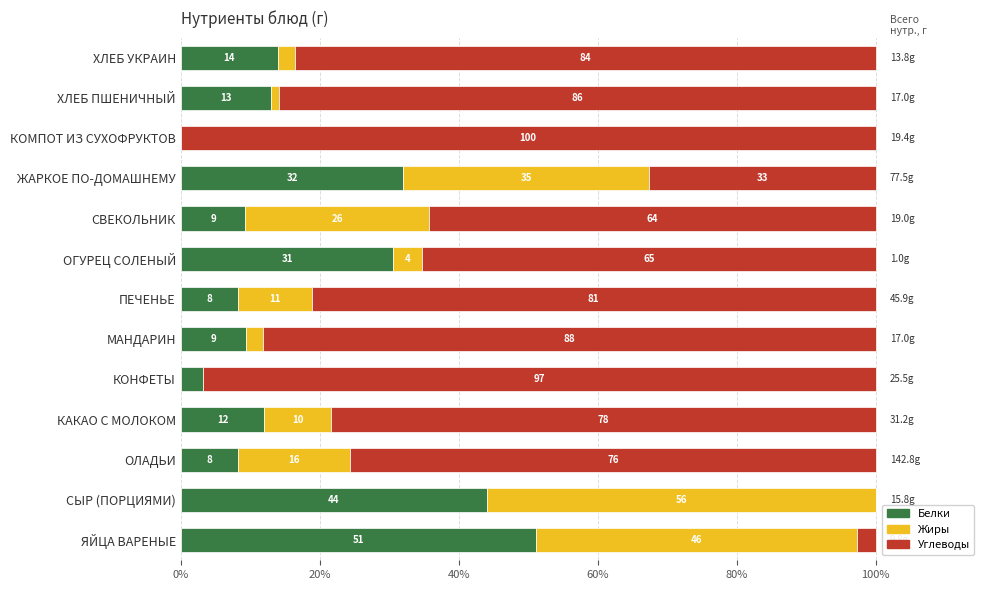

What is the total value across all series at КОНФЕТЫ?

100.0